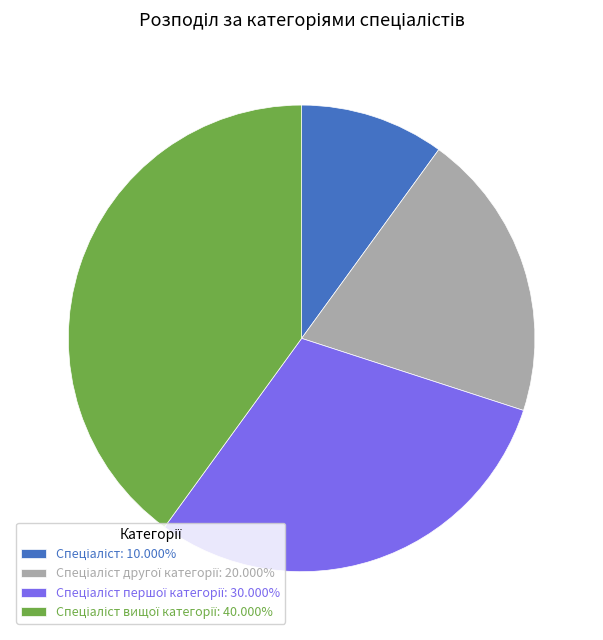

Is there a majority slice in this chart?

No